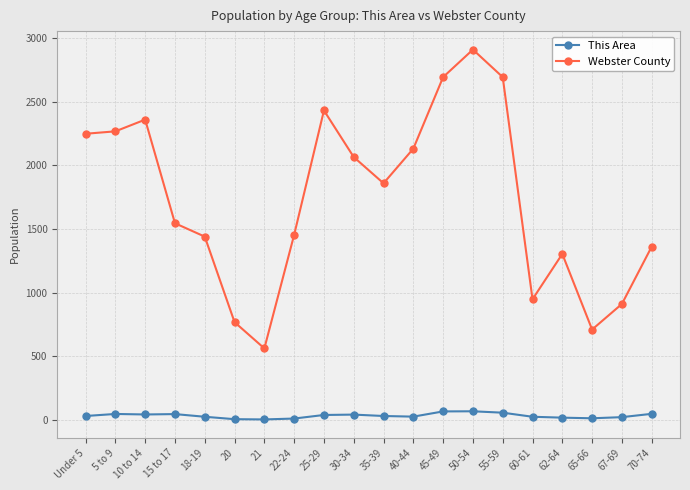

How many categories are shown in the chart?

20